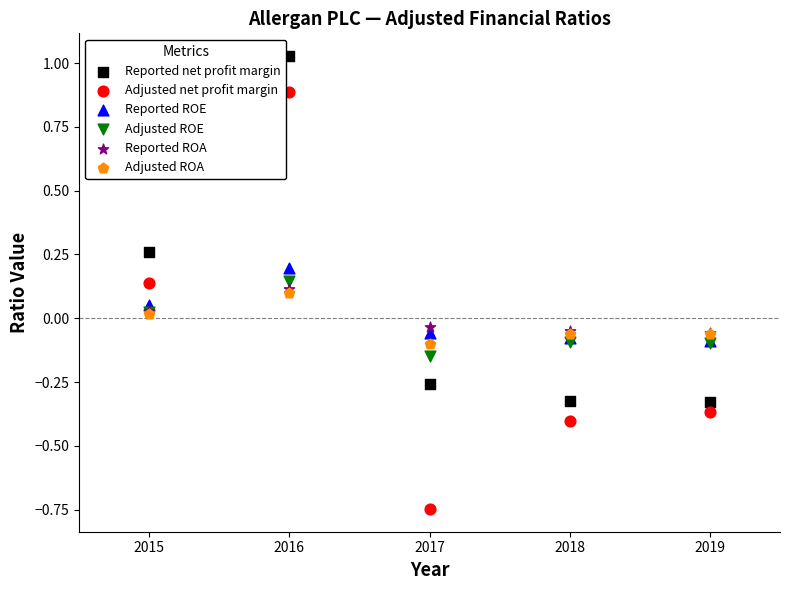

What are all the series names shown in the legend?

Reported net profit margin, Adjusted net profit margin, Reported ROE, Adjusted ROE, Reported ROA, Adjusted ROA